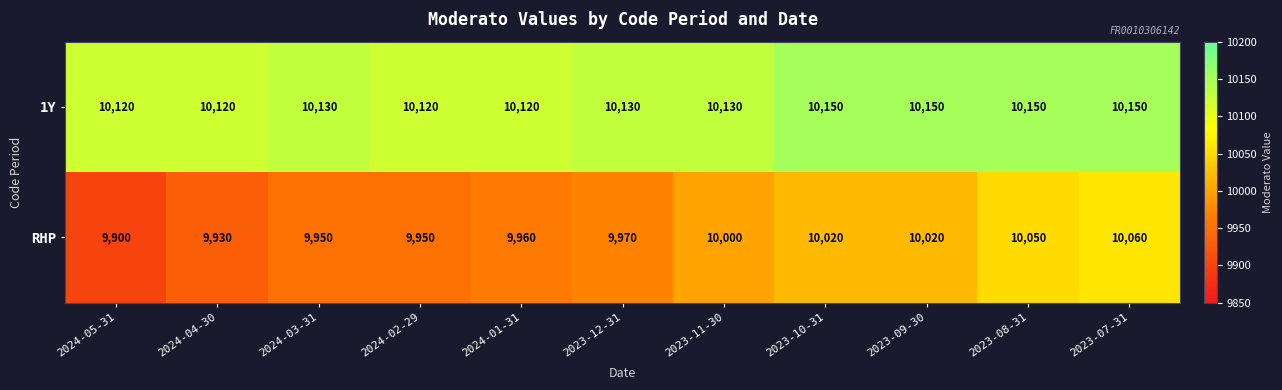

At how many categories does at least one series exceed 9967?

11